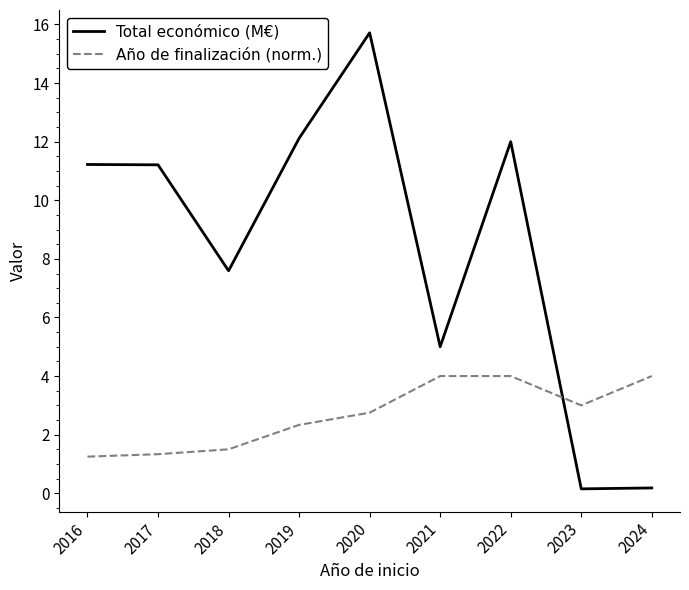

List the series in order of their peak value, highest first.

Total económico (M€), Año de finalización (norm.)